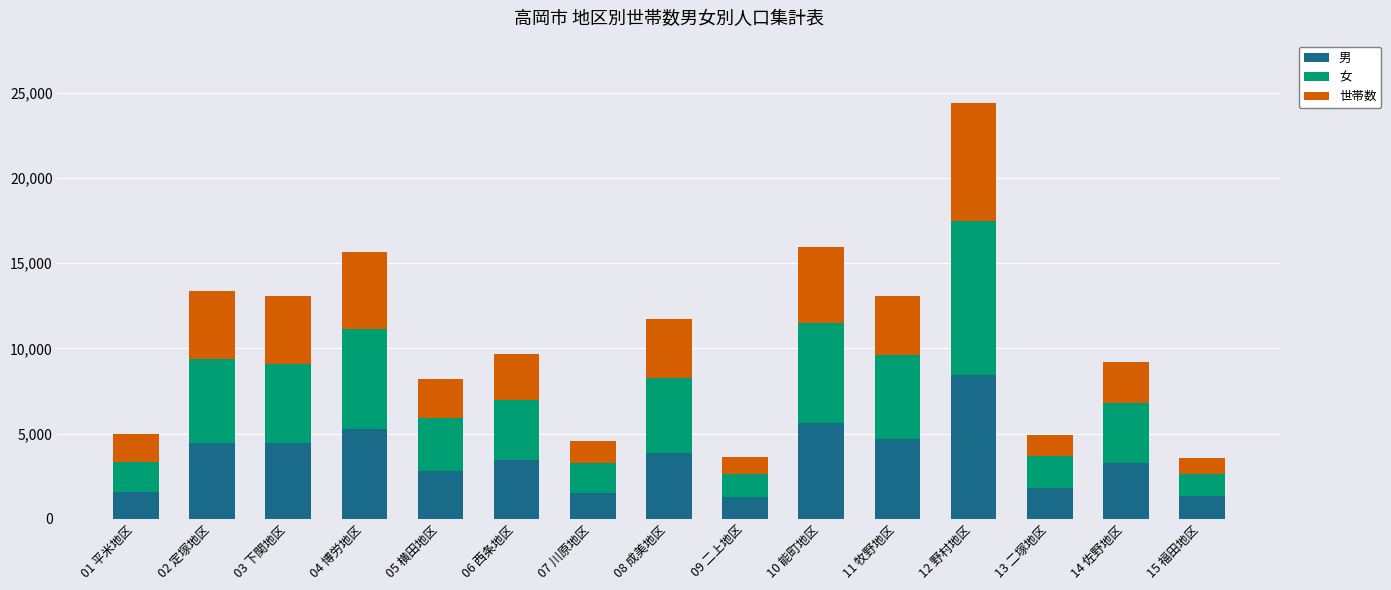

How many bars are there in total?

15